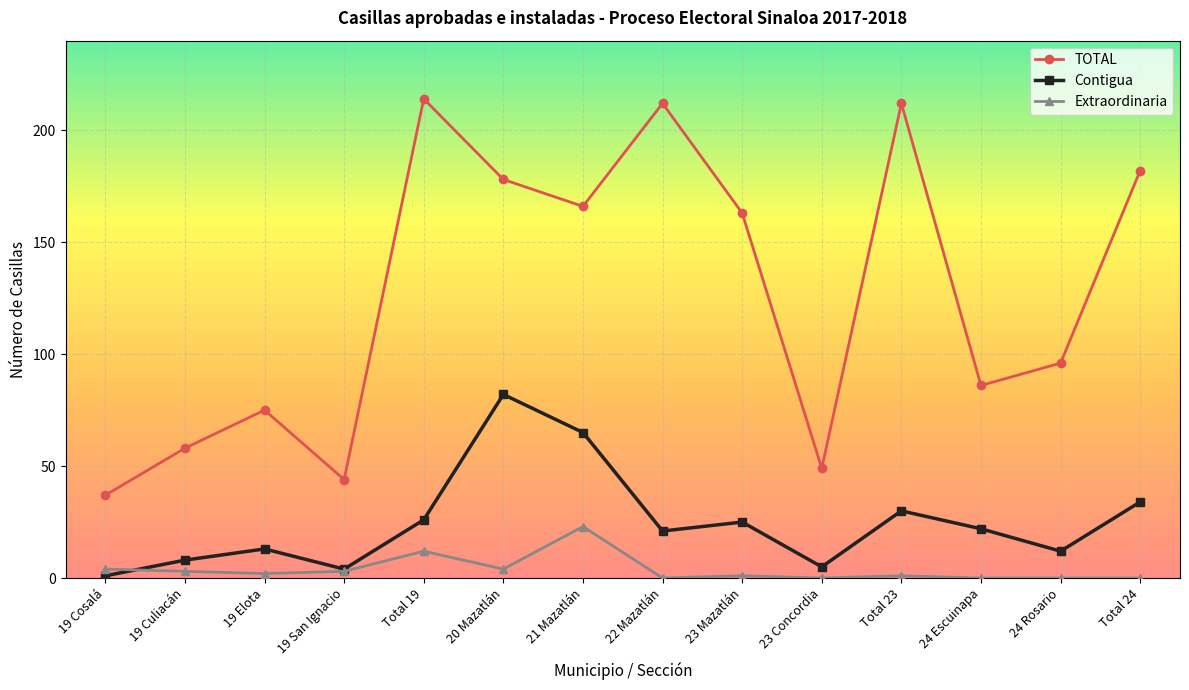

What are all the series names shown in the legend?

TOTAL, Contigua, Extraordinaria